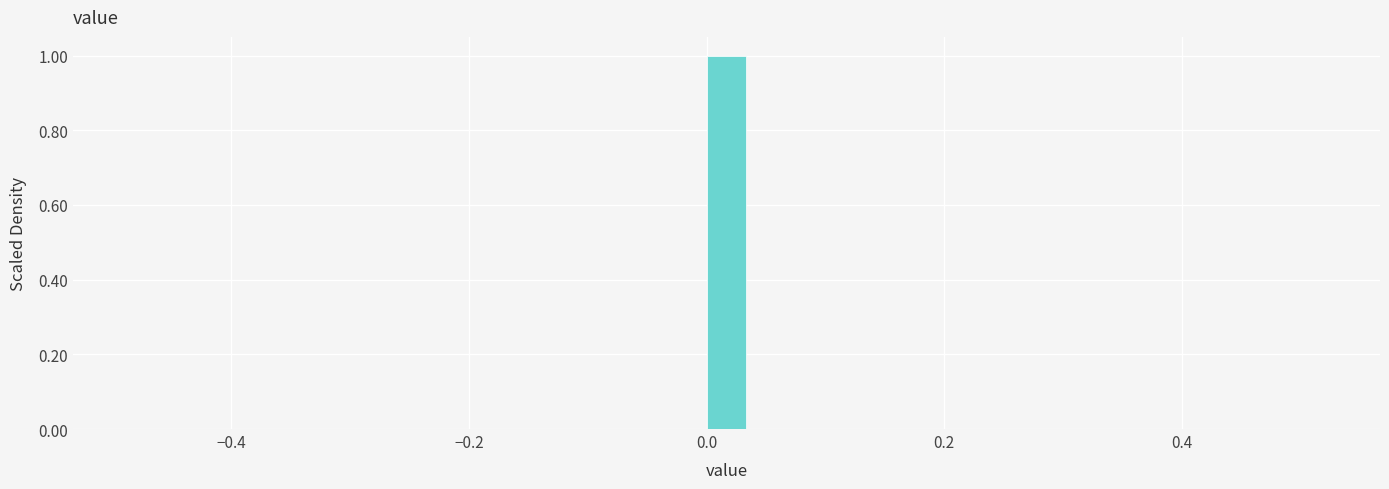

Around what value on the x-axis is the tallest bar? Give the approximate position of its centre, as read against the axis.

0.02